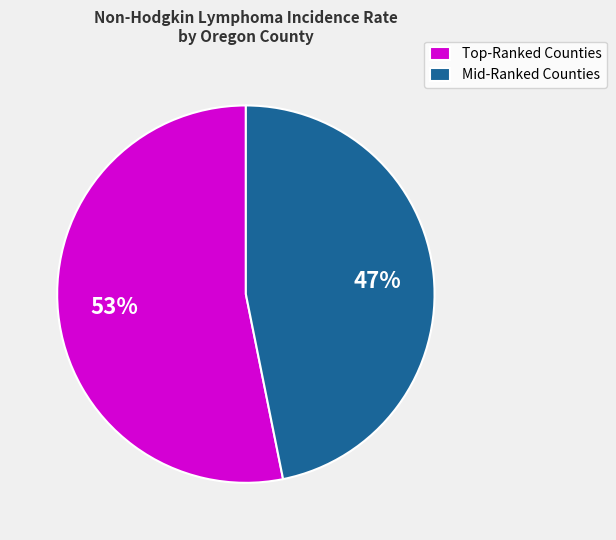

What is the majority slice?

Top-Ranked Counties